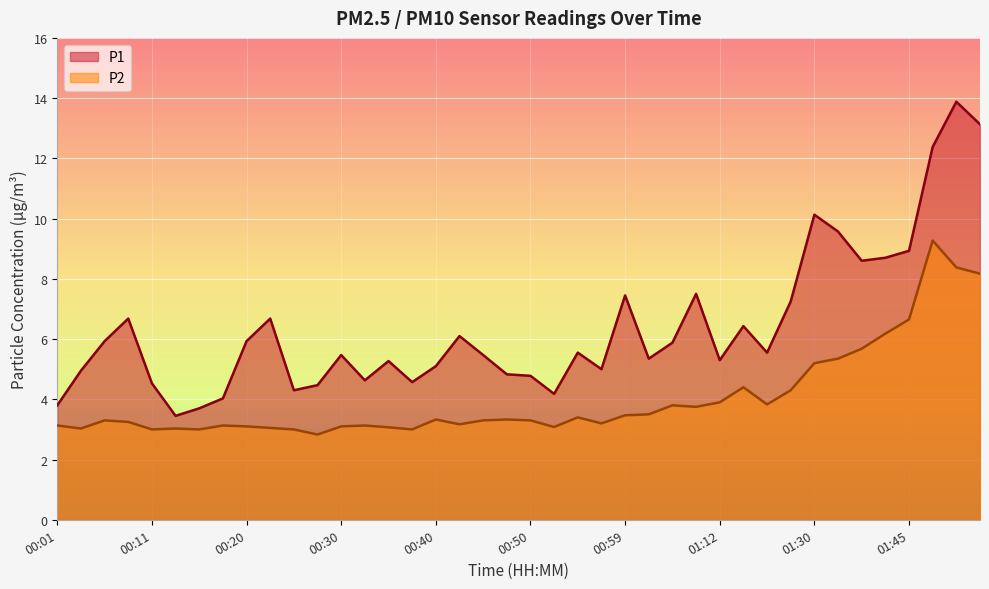

Where does the P2 series first go above 3?

00:01